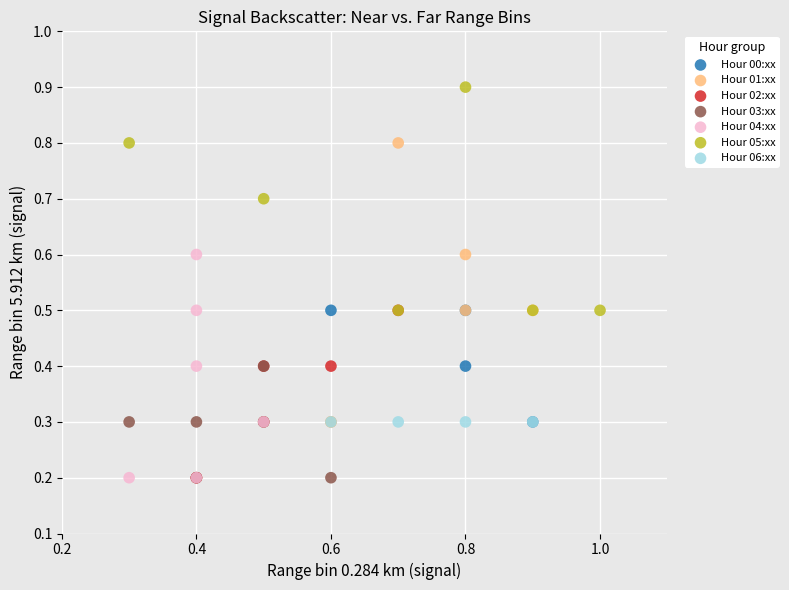

Which series reaches the maximum Y coordinate?

Hour 05:xx